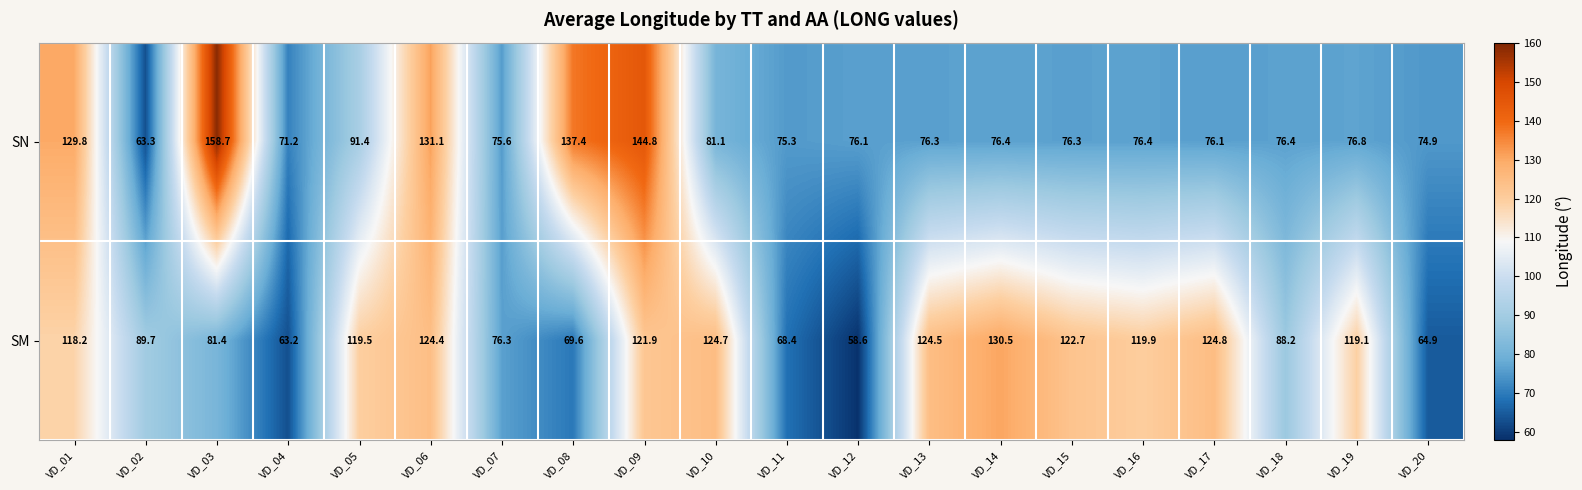

True or false: SM has a value of 181.3 at VD_01.

False